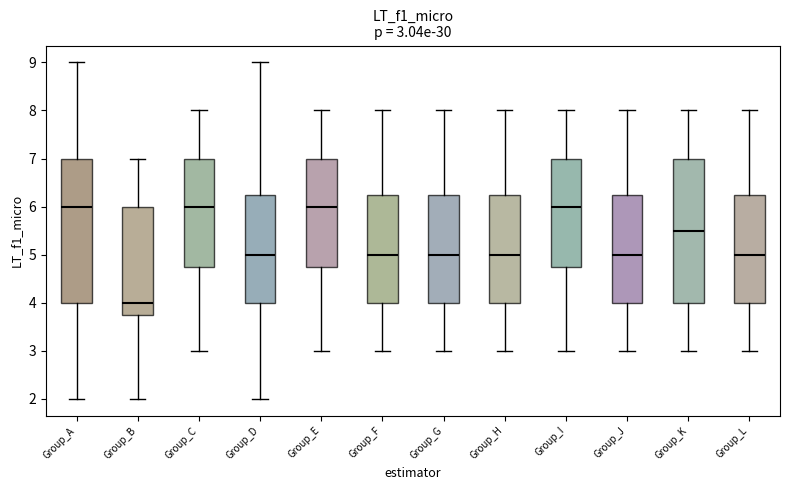

Which box's median line is the lowest?

Group_B